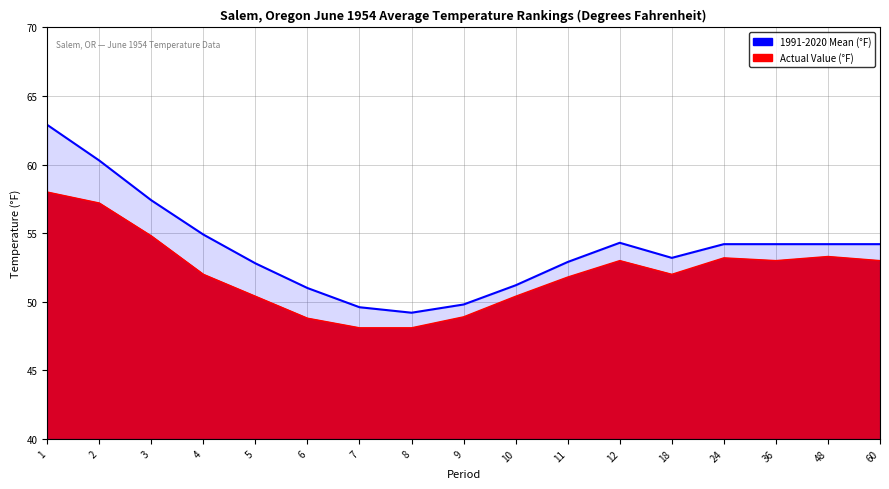

What is the difference between the maximum and second lowest values in the 1991-2020 Mean (°F) series?

13.3